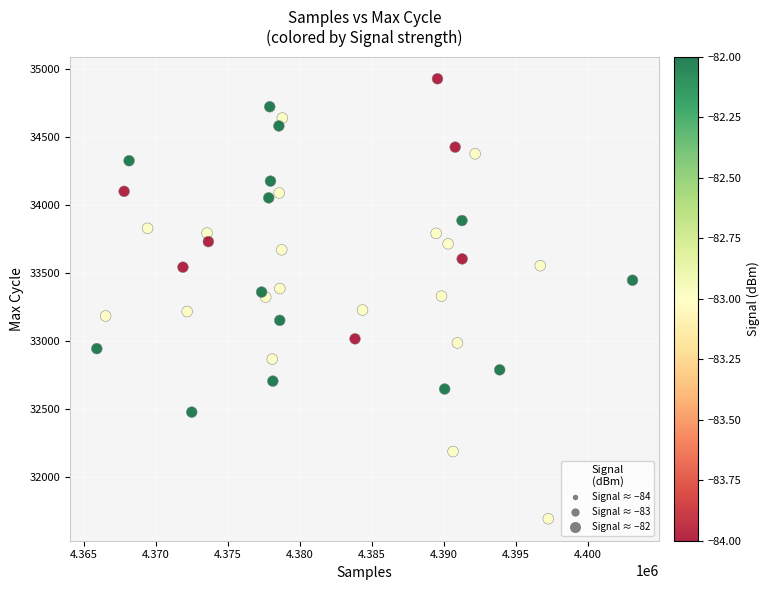

What is the range of X values (max minus min)?

37187